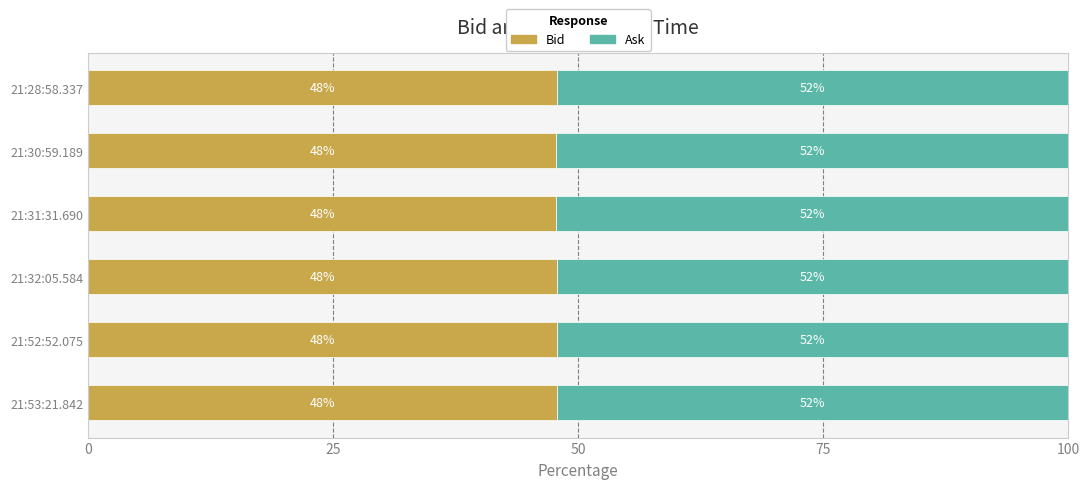

What is the minimum value for Bid?

47.8